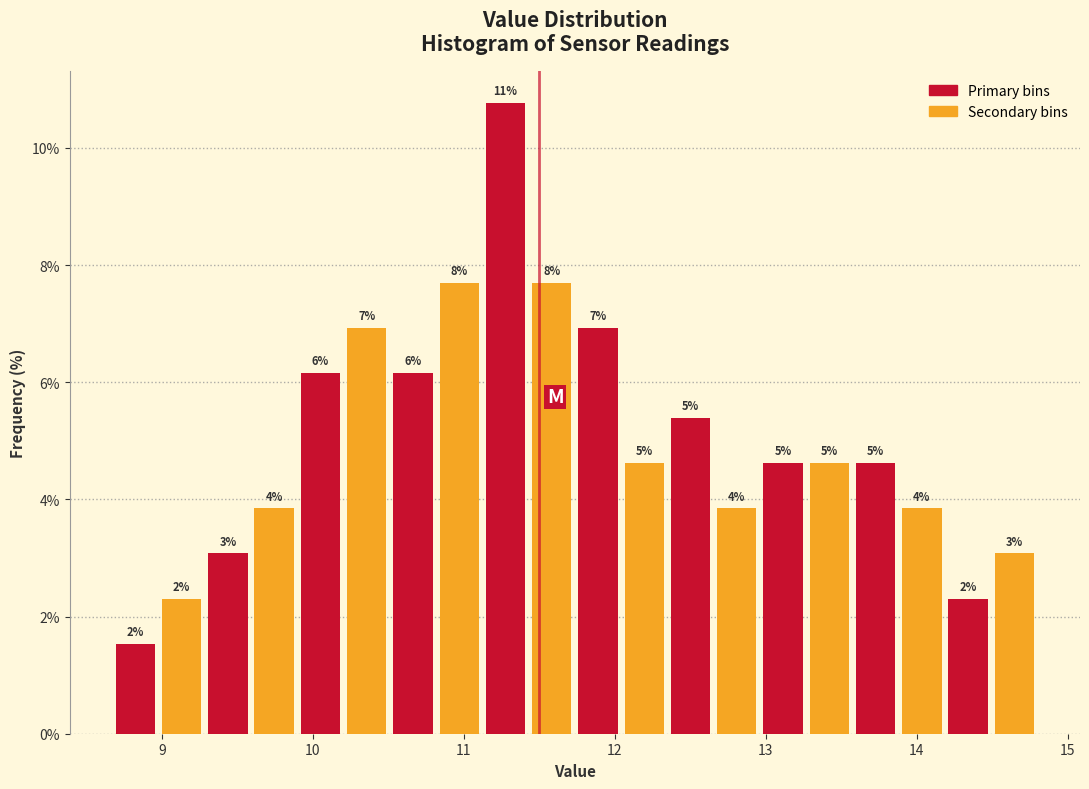

Around what value on the x-axis is the tallest bar? Give the approximate position of its centre, as read against the axis.

11.3